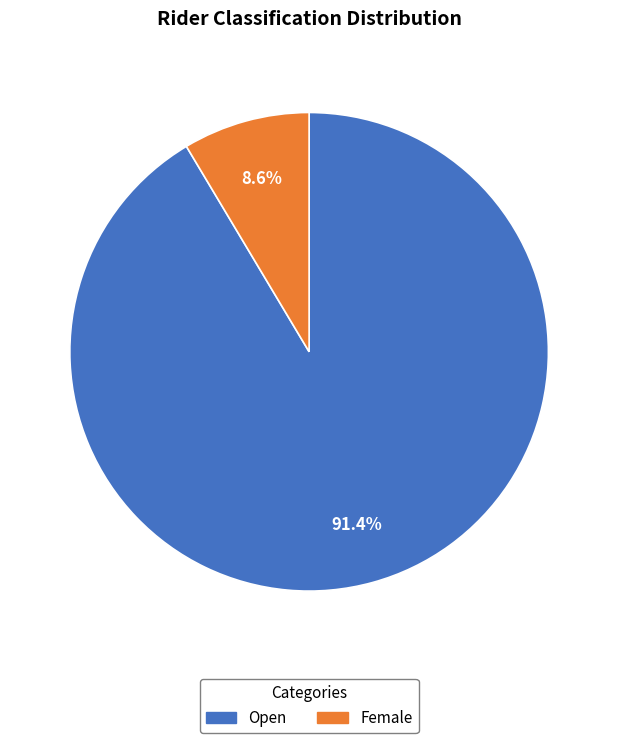

Approximately how many times larger is the value at Female compared to Open?

0.1